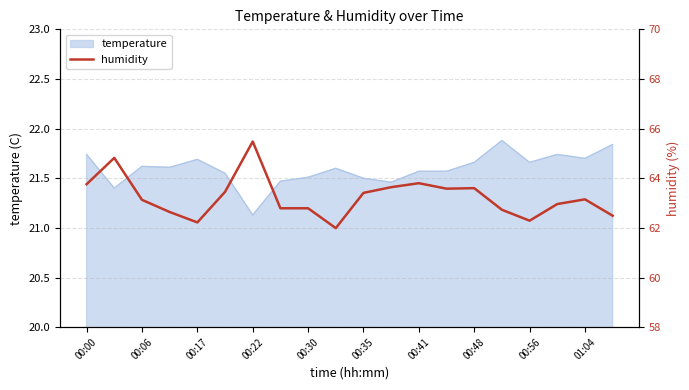

What is the smallest value displayed?

62.0